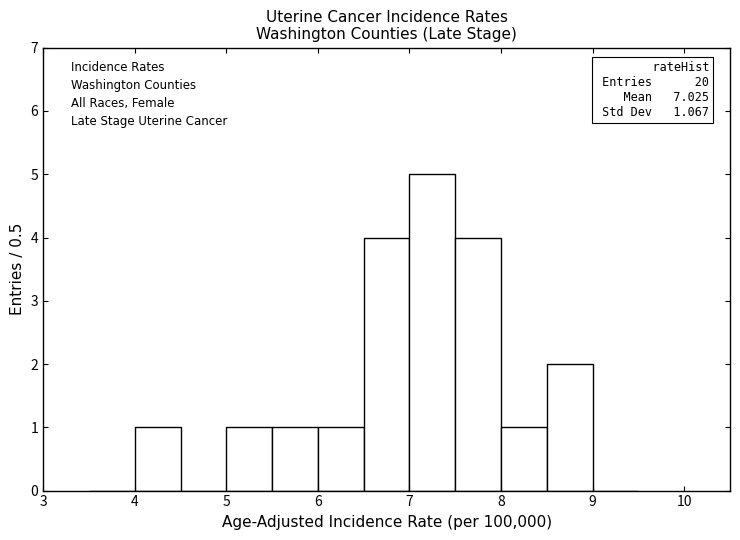

Over which range of the x-axis is the bar tallest?

7.0 to 7.5